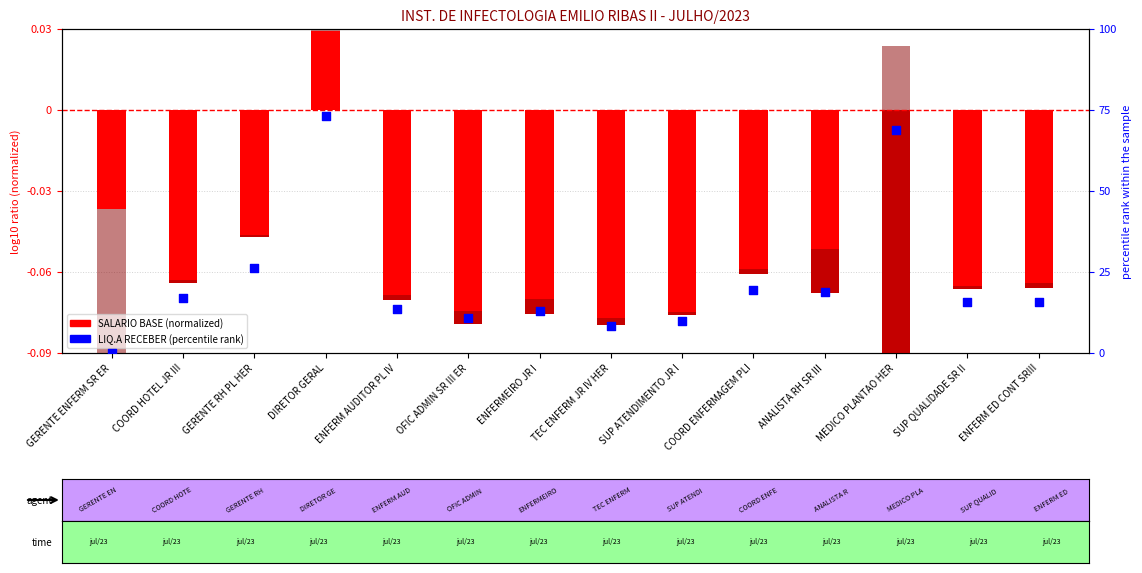

Which series contains the lowest Y value?

SALARIO BASE (normalized)